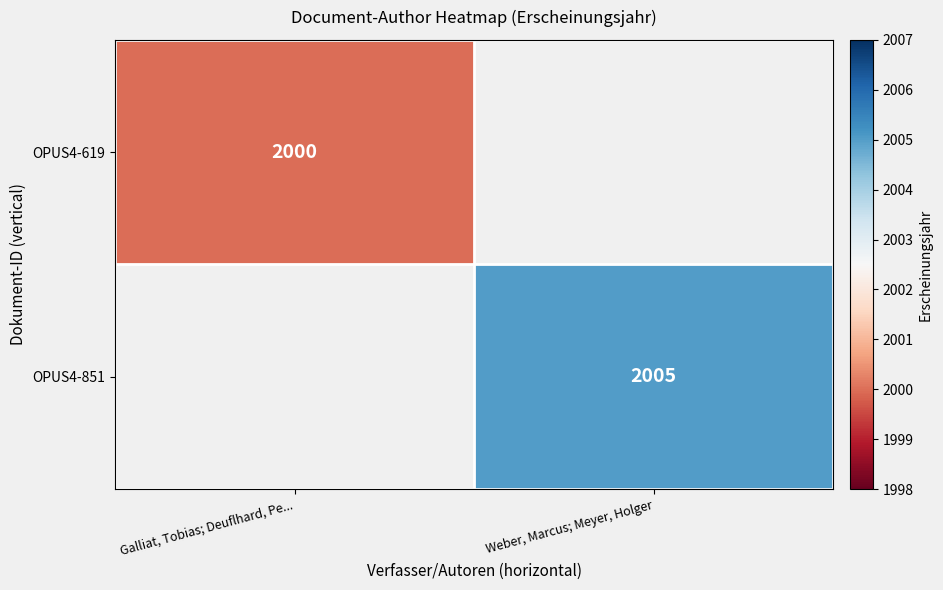

The OPUS4-619 series shows 836 at Galliat, Tobias; Deuflhard, Pe.... True or false?

False